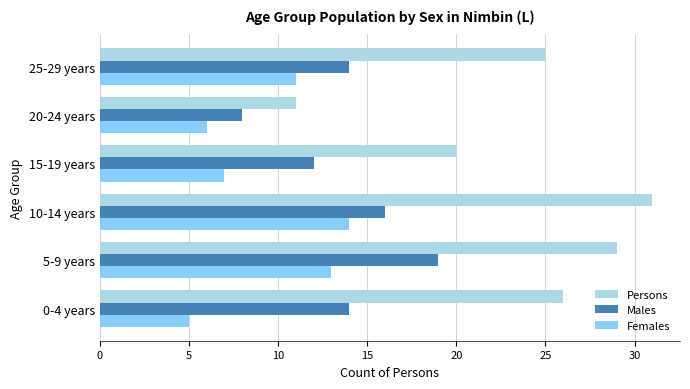

Which series has the largest range (max minus min)?

Persons